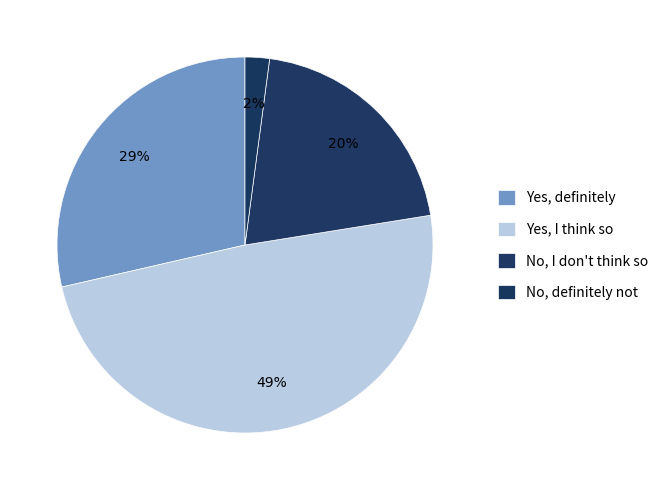

Does No, I don't think so account for over 50% of the chart?

No